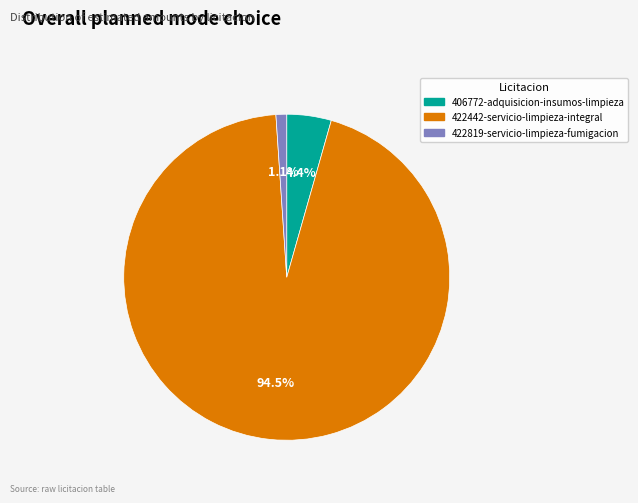

How many segments does this pie chart have?

3